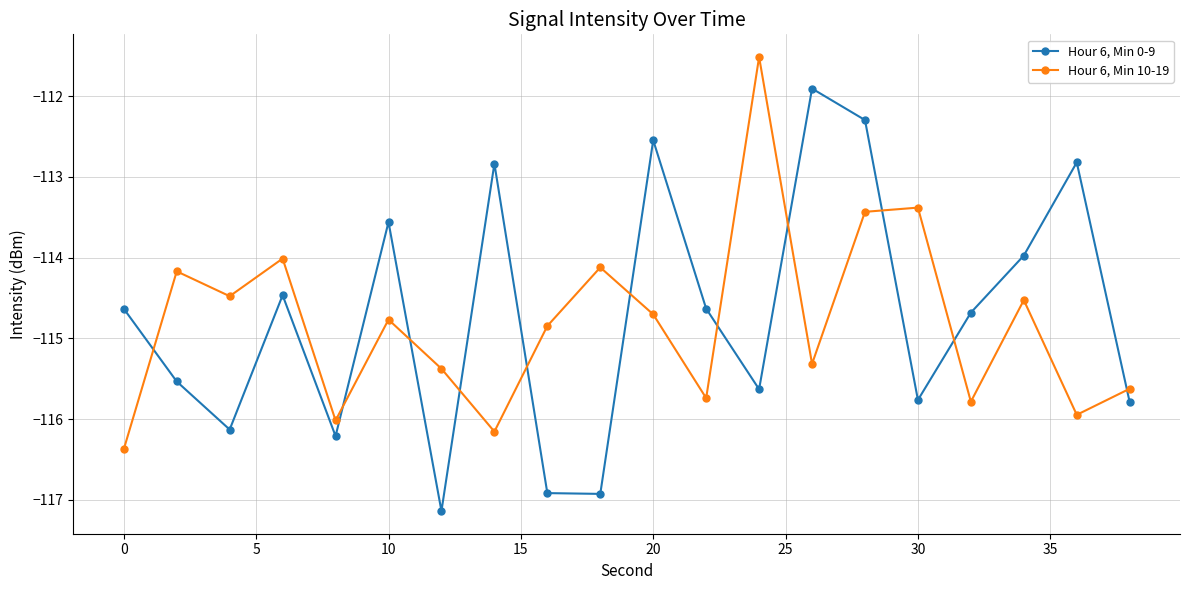

True or false: Hour 6, Min 0-9 and Hour 6, Min 10-19 intersect in this chart.

True